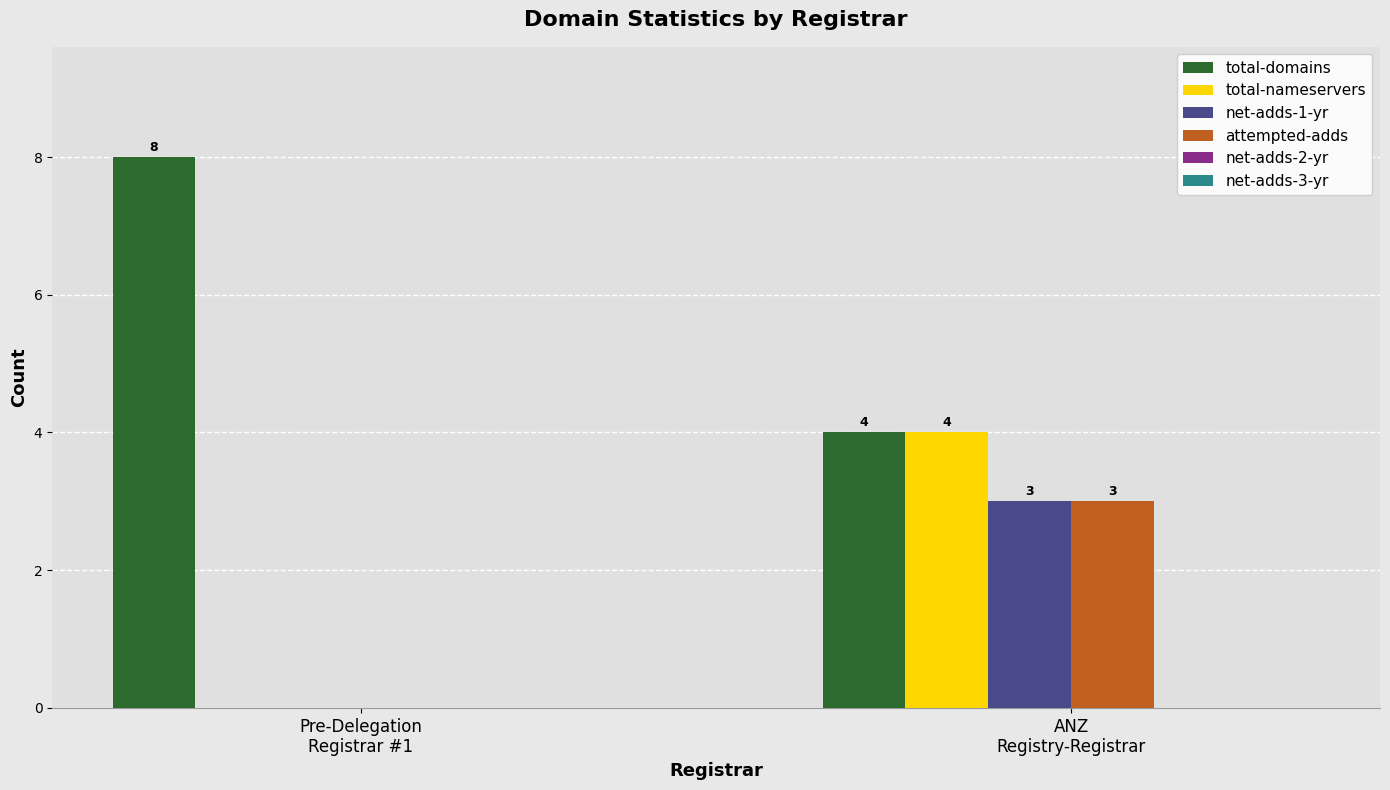

What is the sum of all total-nameservers values?

4